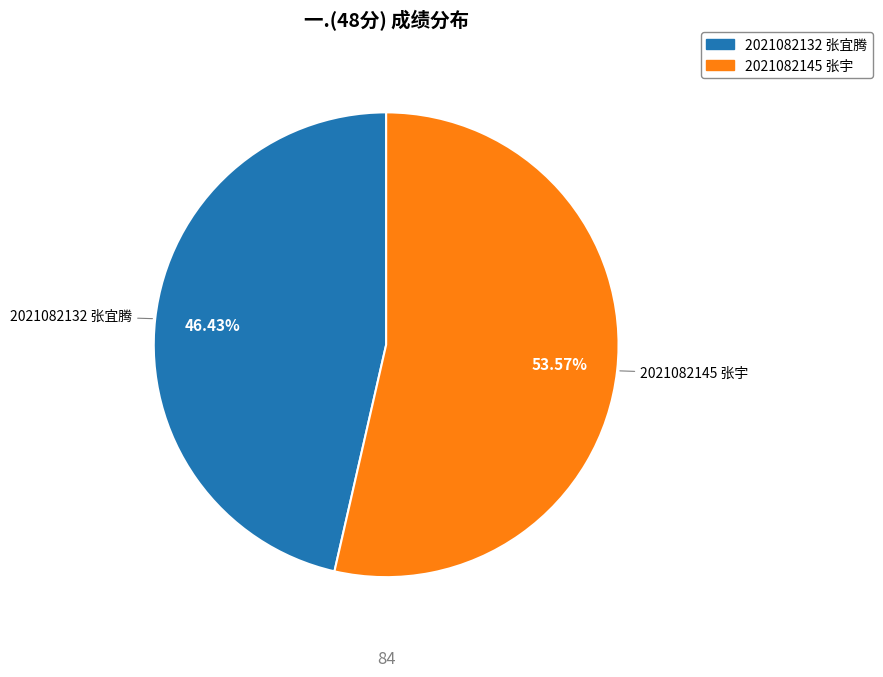

What percentage is the 2021082132 张宜腾 slice, to the nearest percent?

46%